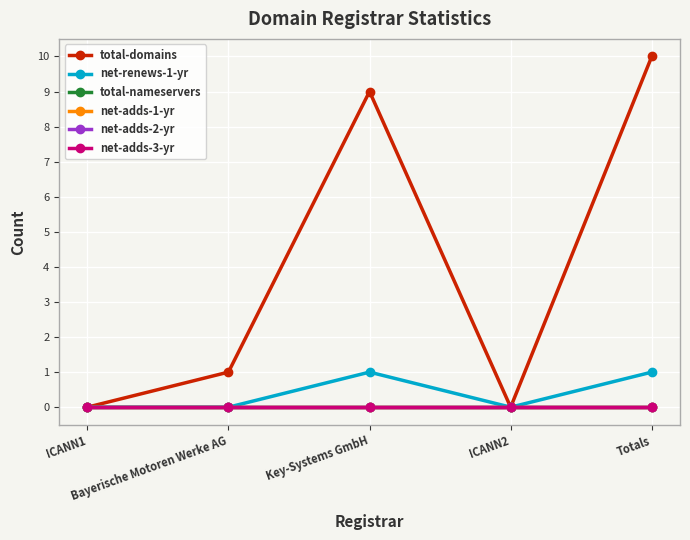

Which category has the lowest value in the total-domains series?

ICANN1